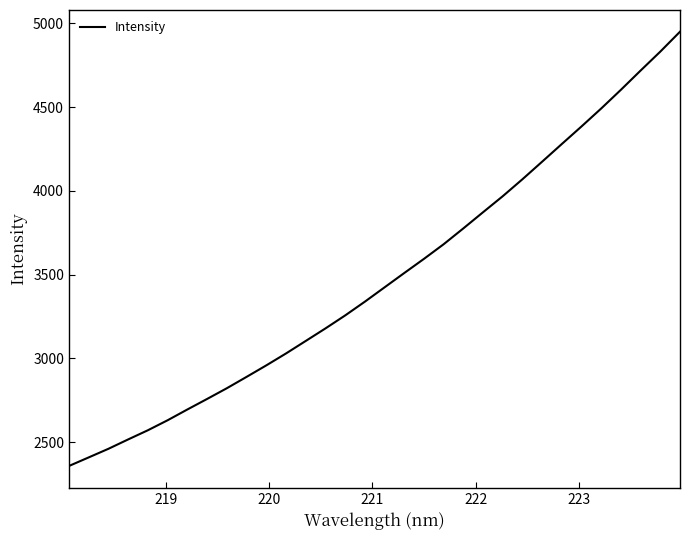

What is the minimum value shown in the chart?

2357.4